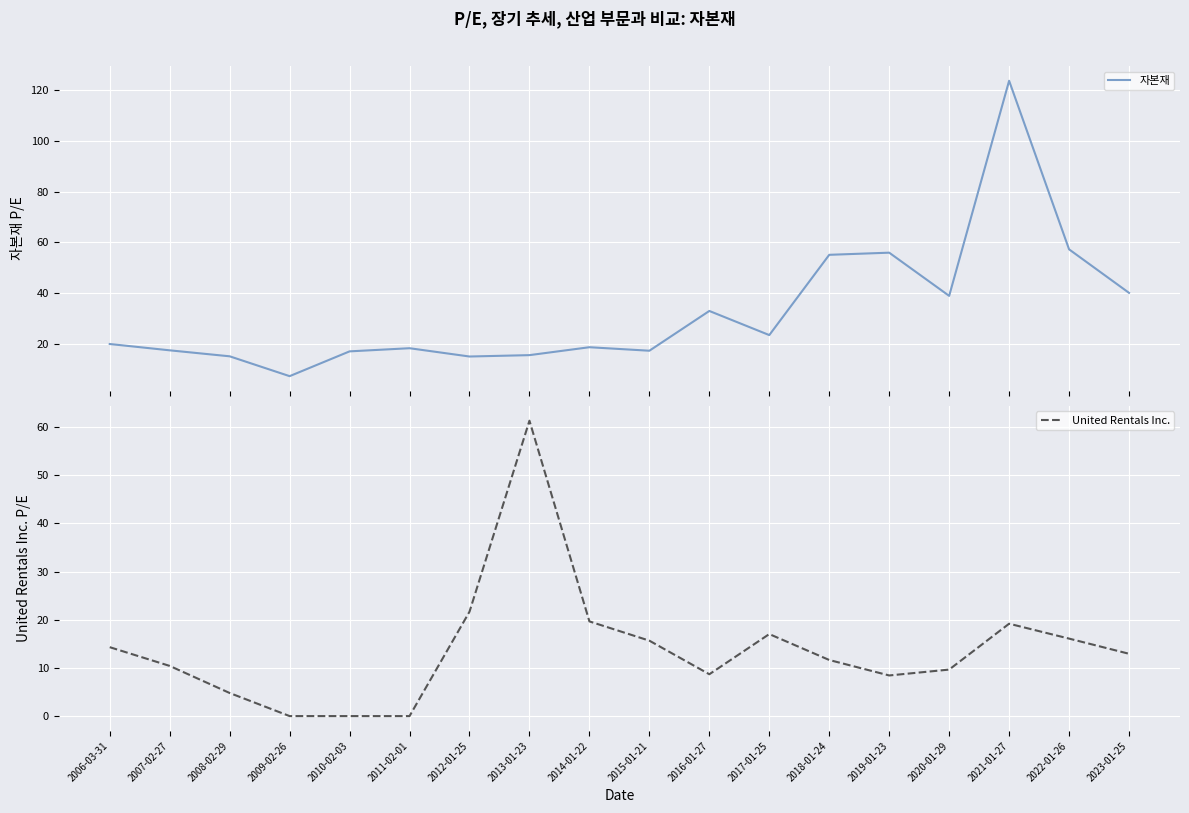

List the series in order of their overall mean, highest first.

자본재, United Rentals Inc.